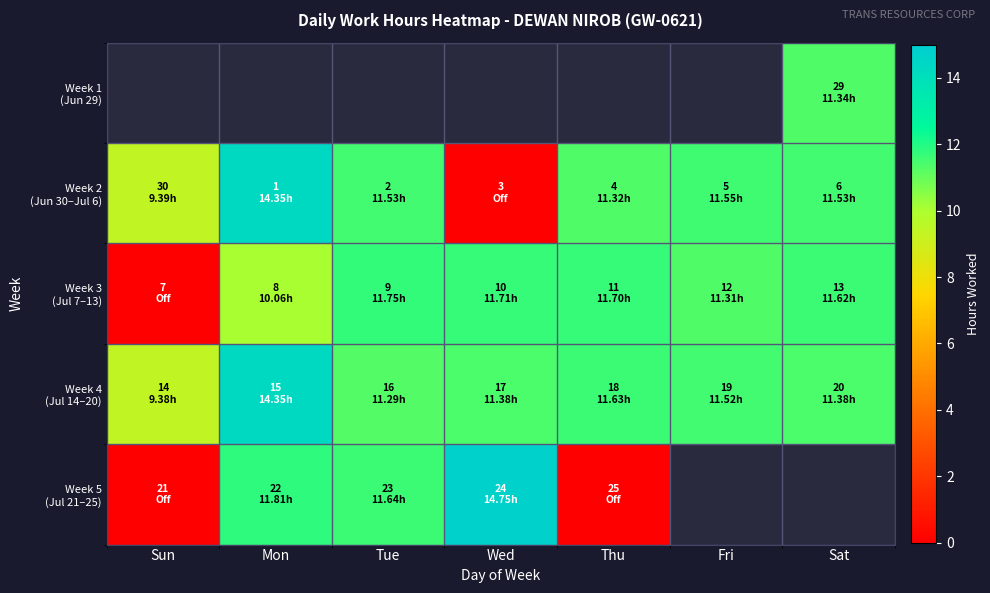

Which category has the lowest value across all series?

Wed